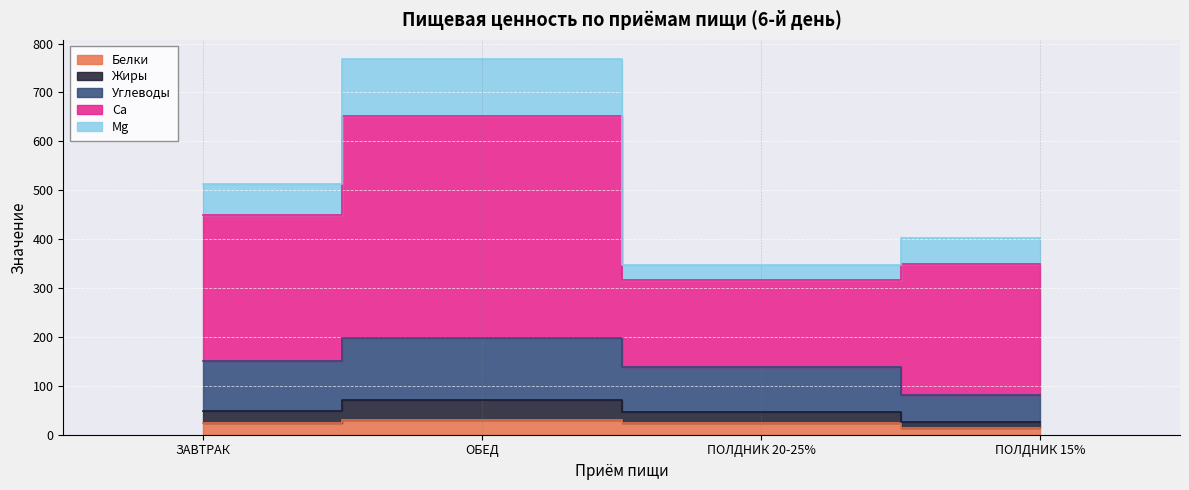

True or false: Белки has a value of 29.6 at ОБЕД.

True